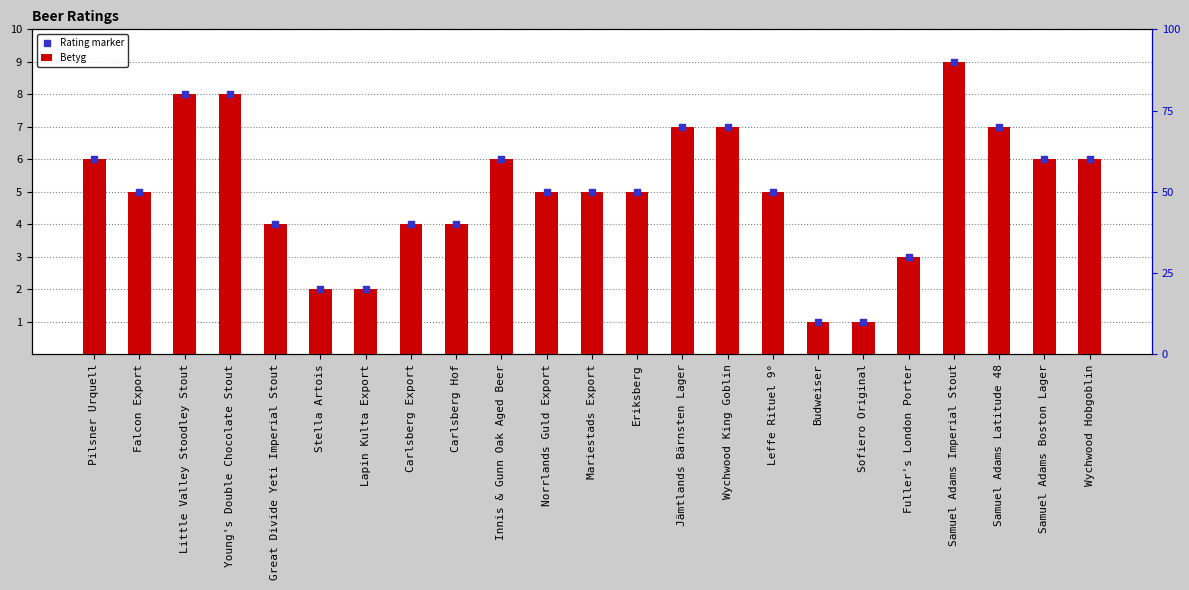

At which category is the sum across all series the highest?

Samuel Adams Imperial Stout